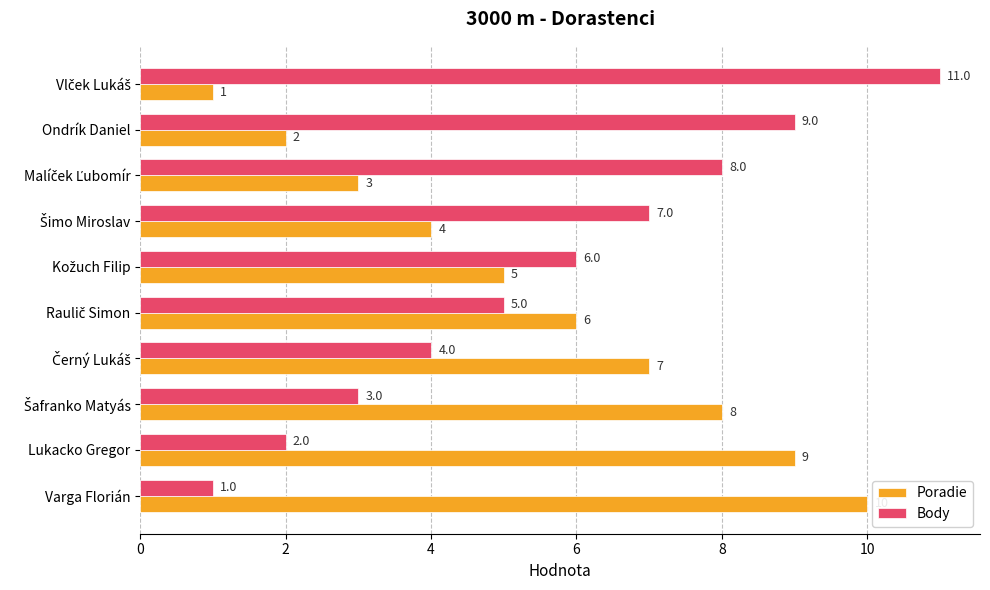

Rank the series by their average value, from lowest to highest.

Poradie, Body